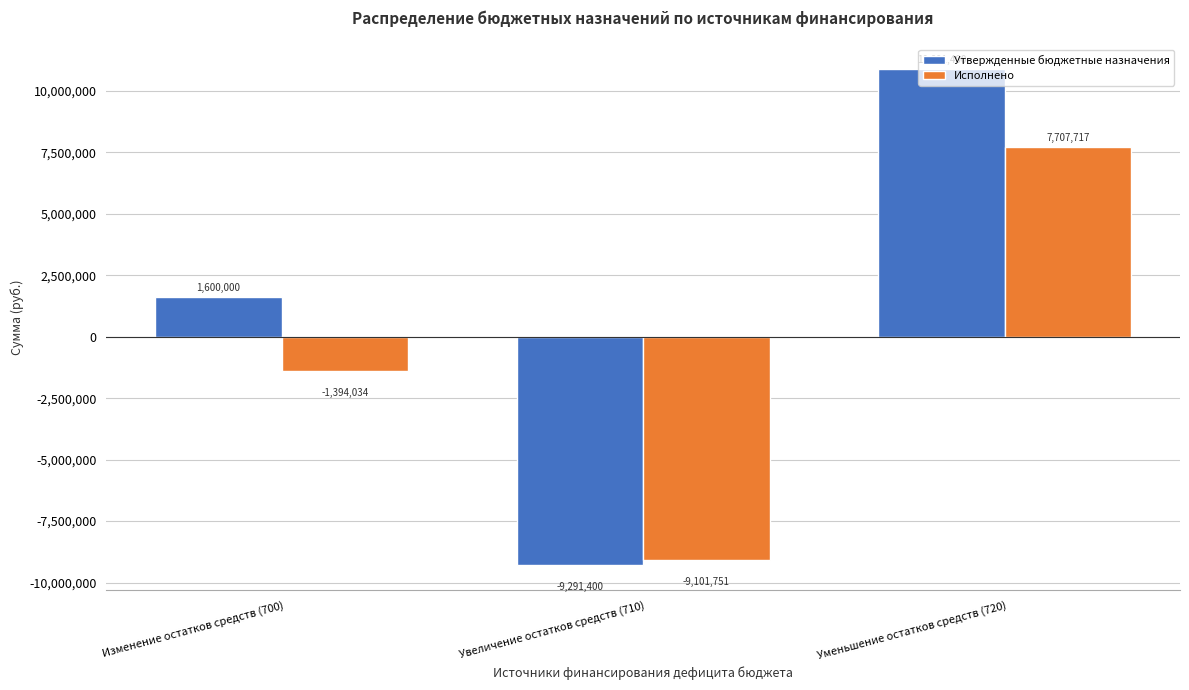

At which category is the sum across all series the highest?

Уменьшение остатков средств (720)